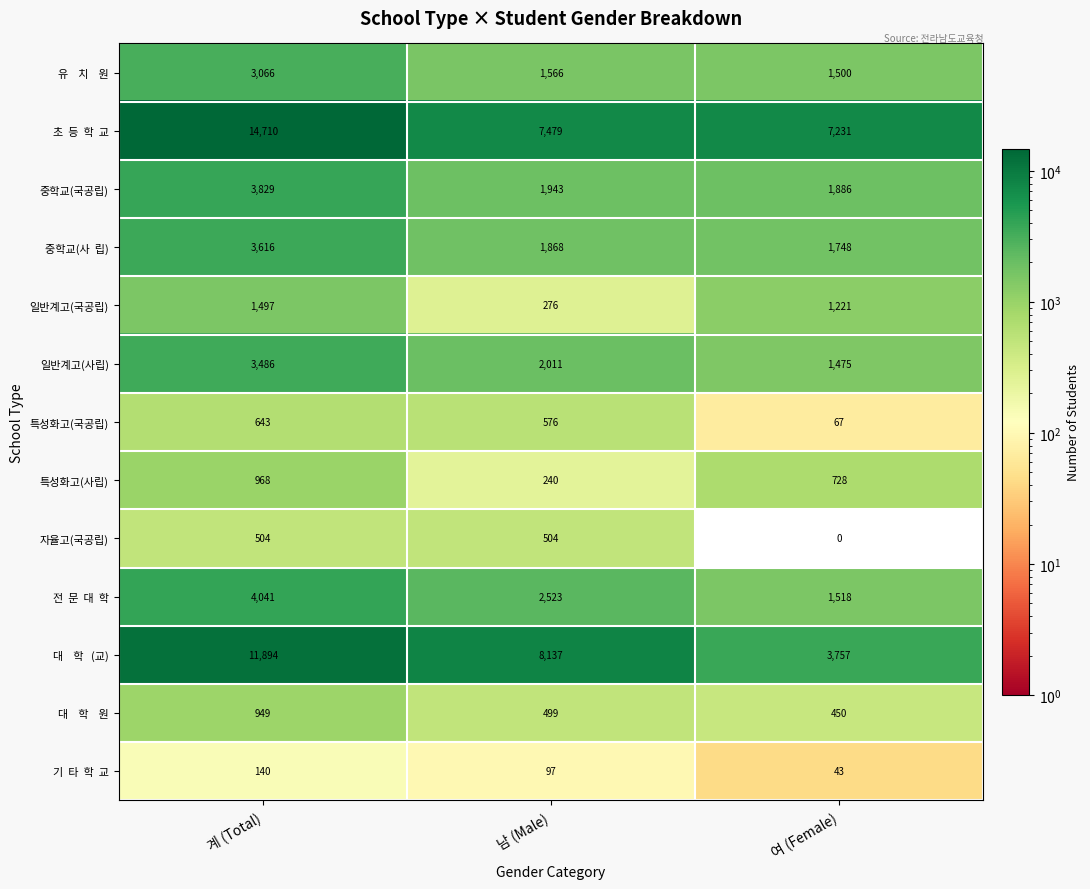

Where is 특성화고(사립) nearest to the value 604?

여 (Female)